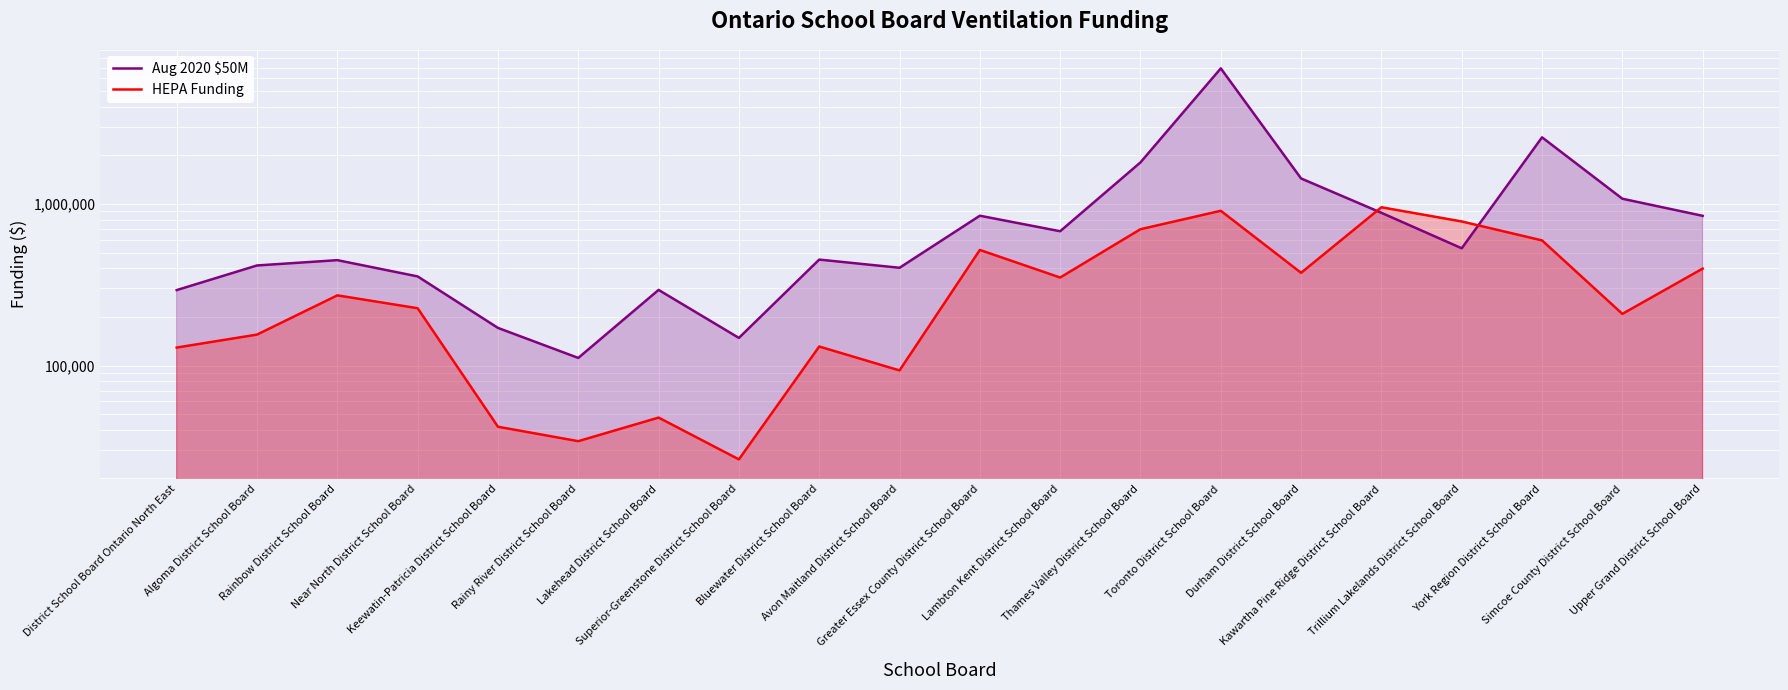

Between Keewatin-Patricia District School Board and Lakehead District School Board, which series saw the biggest shift?

Aug 2020 $50M